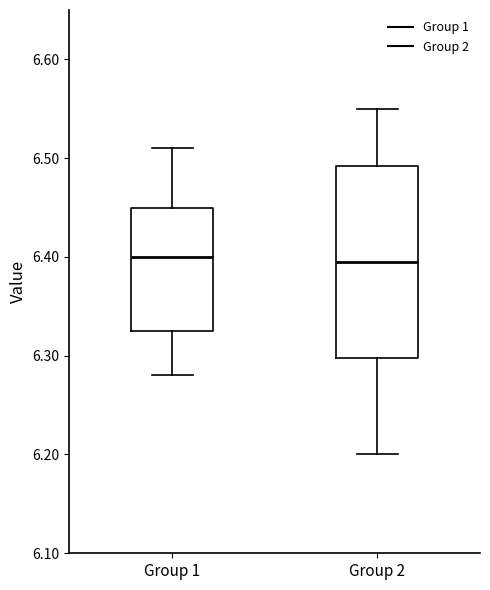

Reading left to right, read every box against the y-axis: the position of its median line, the range the box covers, and the ends of its whiskers. The values are not printed on the chart, so give them approximately, as read against the axis.

Group 1: median 6.40, box 6.33 to 6.45, whiskers 6.28 to 6.51
Group 2: median 6.40, box 6.30 to 6.49, whiskers 6.20 to 6.55